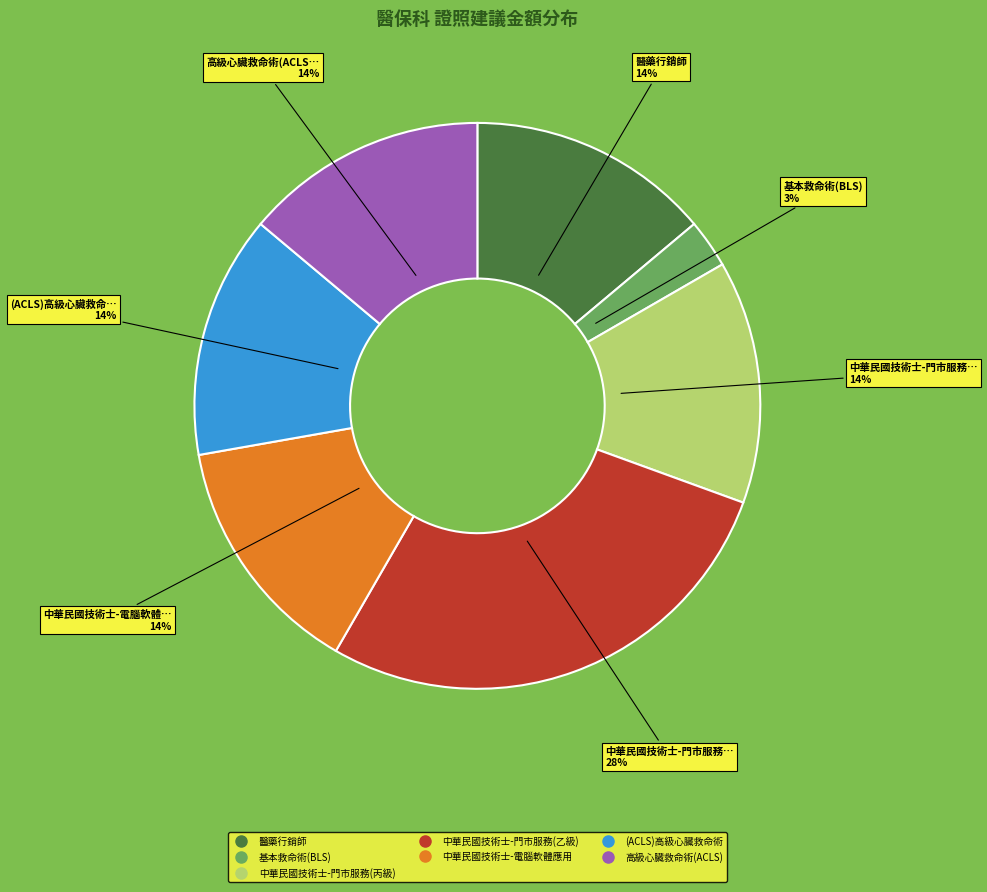

To the nearest percent, what is the combined percentage of 基本救命術(BLS) and 高級心臟救命術(ACLS)?

17%